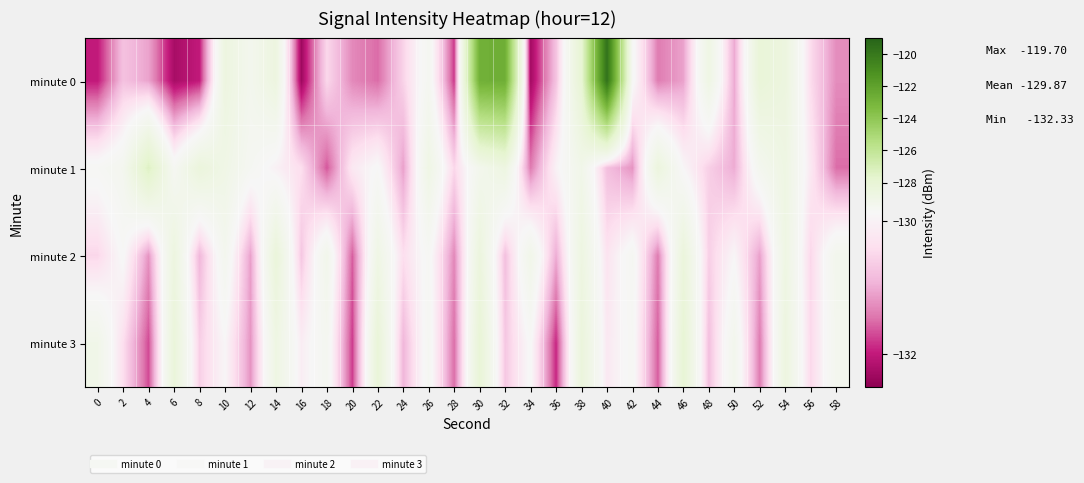

How many categories are shown in the chart?

30